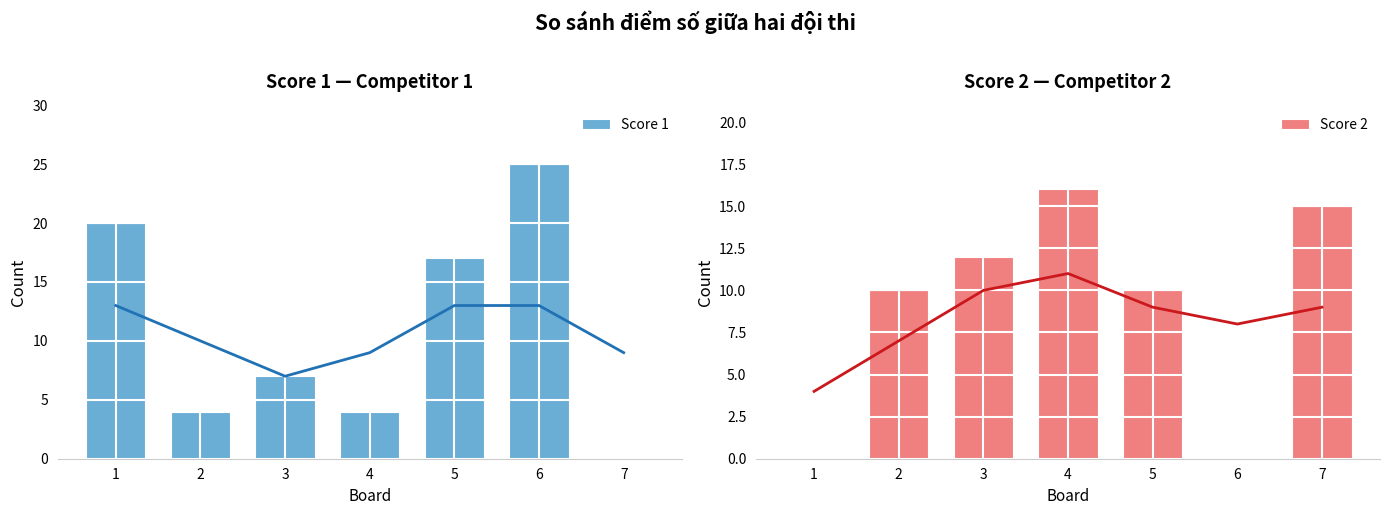

Where is Score 2 nearest to the value 8?

2